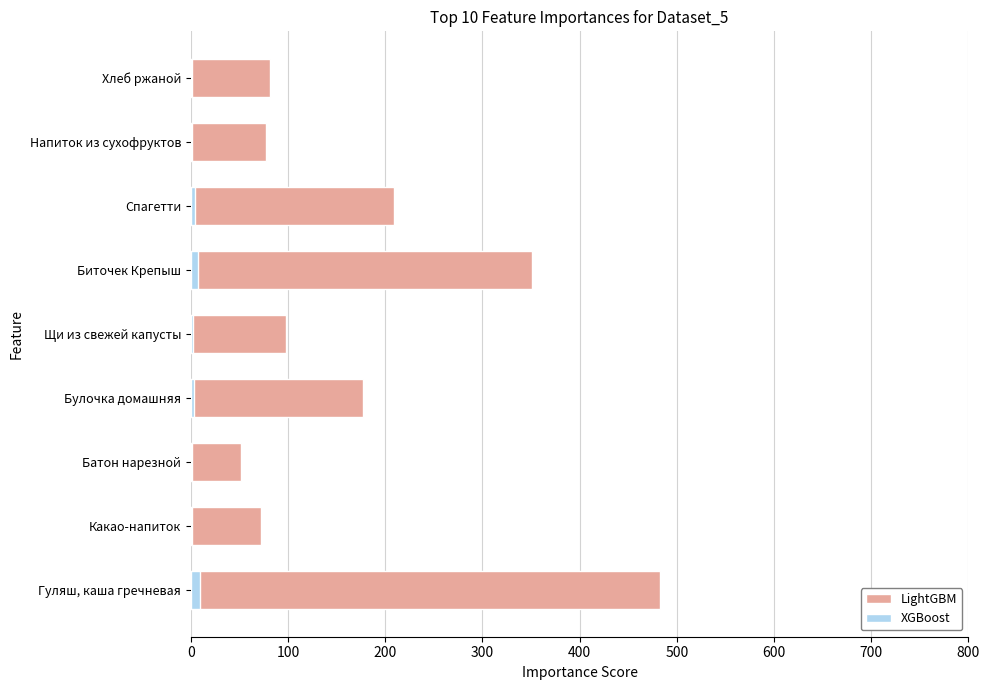

Count the number of categories in the chart.

9